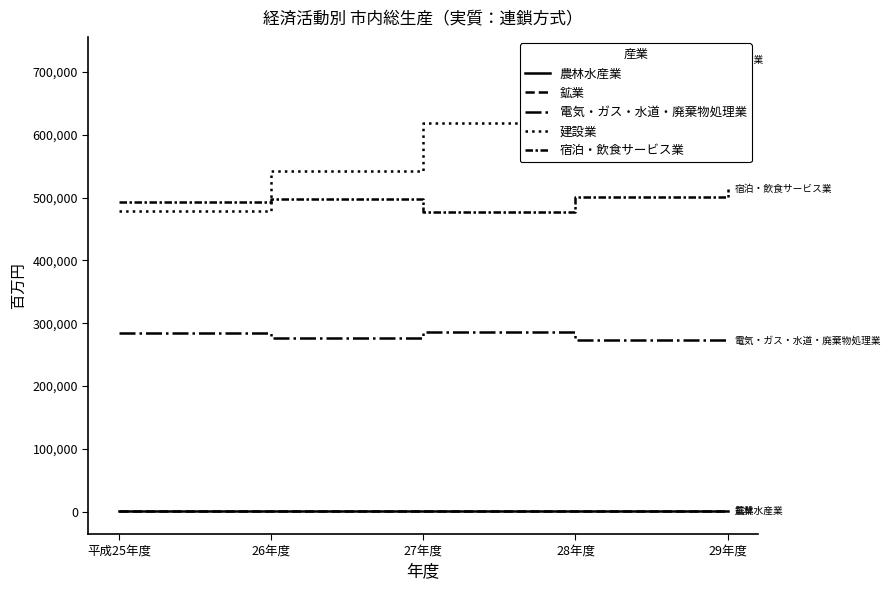

Where is the first local maximum for 電気・ガス・水道・廃棄物処理業?

27年度